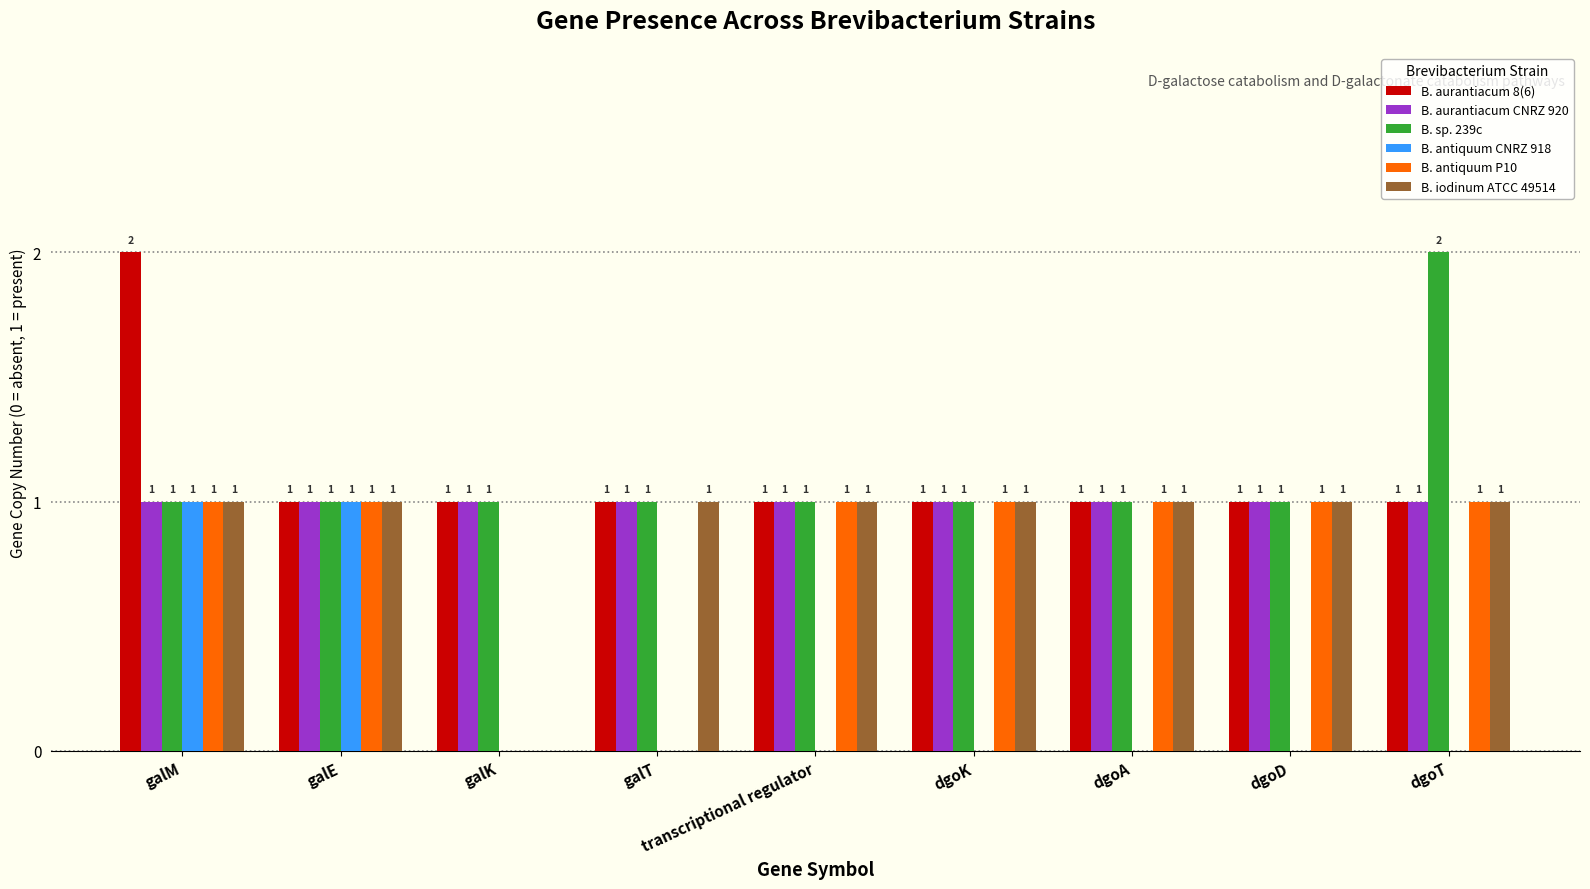

Which series changed the most between galK and galT?

B. iodinum ATCC 49514